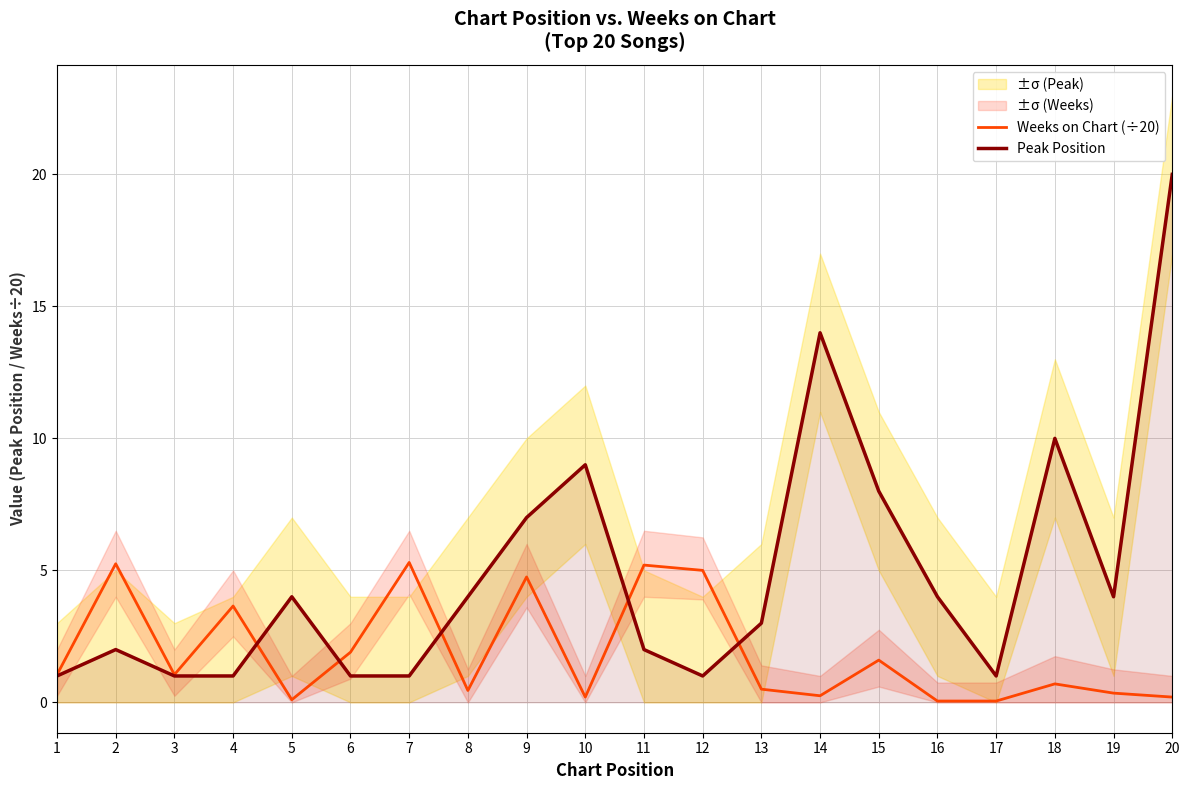

True or false: Peak Position has more than 0 interior local peaks.

True